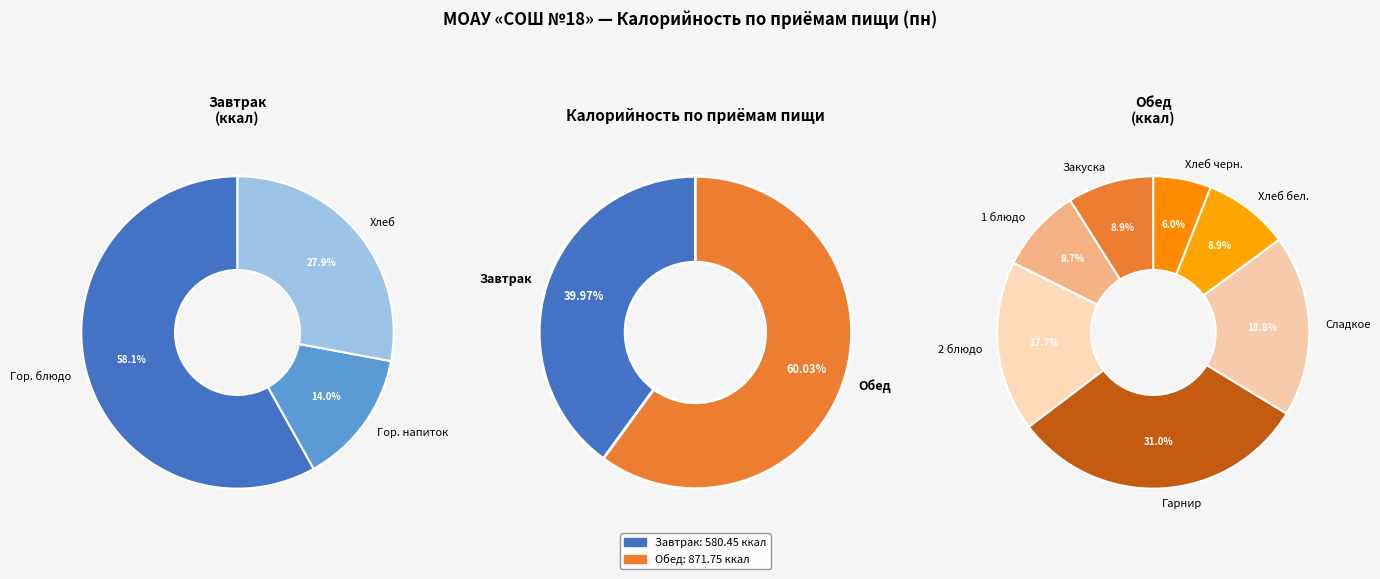

What portion of the pie excludes Завтрак?

60.0%